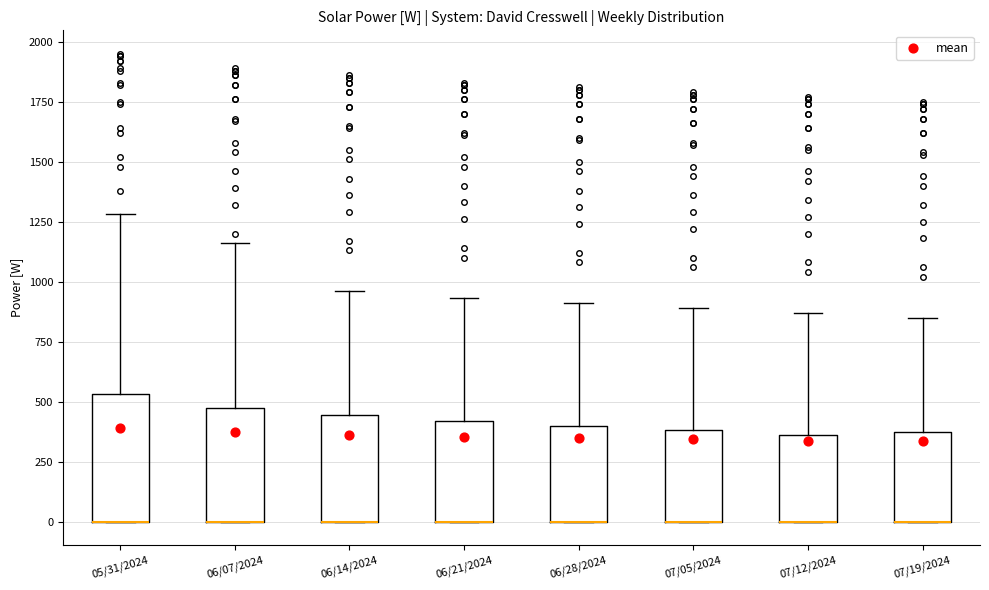

Reading left to right, read every box against the y-axis: the position of its median line, the range the box covers, and the ends of its whiskers. The values are not printed on the chart, so give them approximately, as read against the axis.

05/31/2024: median 0 (drawn on the box's lower edge), box 0 to 550, whiskers 0 to 1300
06/07/2024: median 0 (drawn on the box's lower edge), box 0 to 500, whiskers 0 to 1150
06/14/2024: median 0 (drawn on the box's lower edge), box 0 to 450, whiskers 0 to 950
06/21/2024: median 0 (drawn on the box's lower edge), box 0 to 400, whiskers 0 to 950
06/28/2024: median 0 (drawn on the box's lower edge), box 0 to 400, whiskers 0 to 900
07/05/2024: median 0 (drawn on the box's lower edge), box 0 to 400, whiskers 0 to 900
07/12/2024: median 0 (drawn on the box's lower edge), box 0 to 350, whiskers 0 to 850
07/19/2024: median 0 (drawn on the box's lower edge), box 0 to 400, whiskers 0 to 850